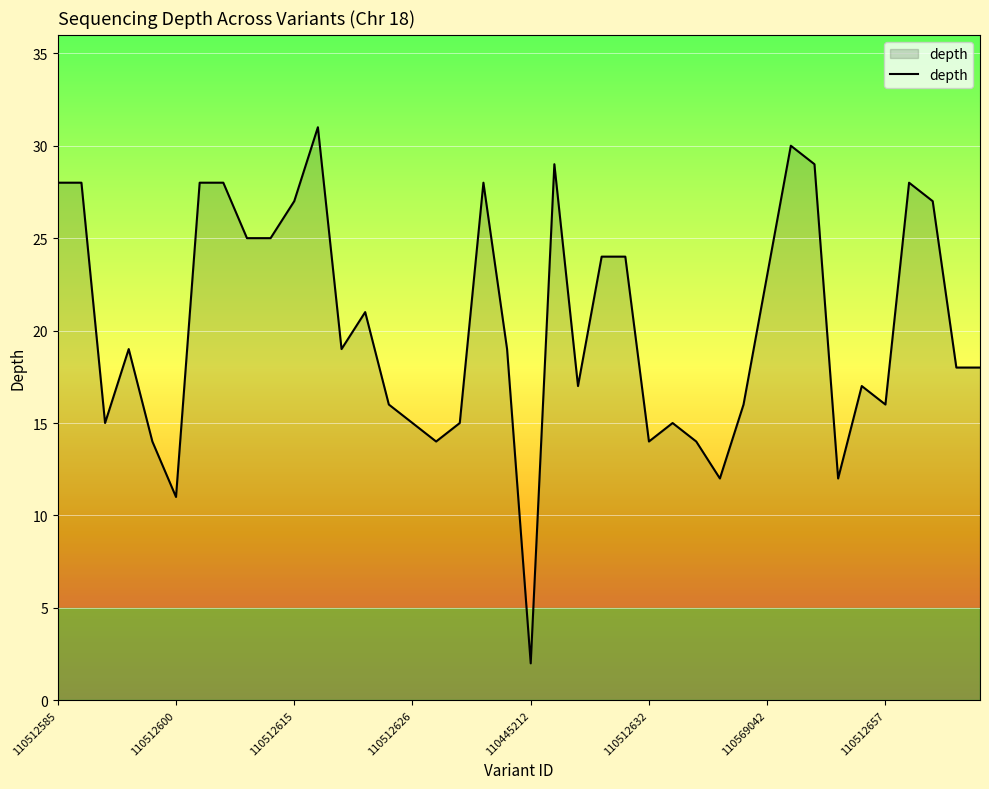

What is the maximum value shown in the chart?

31